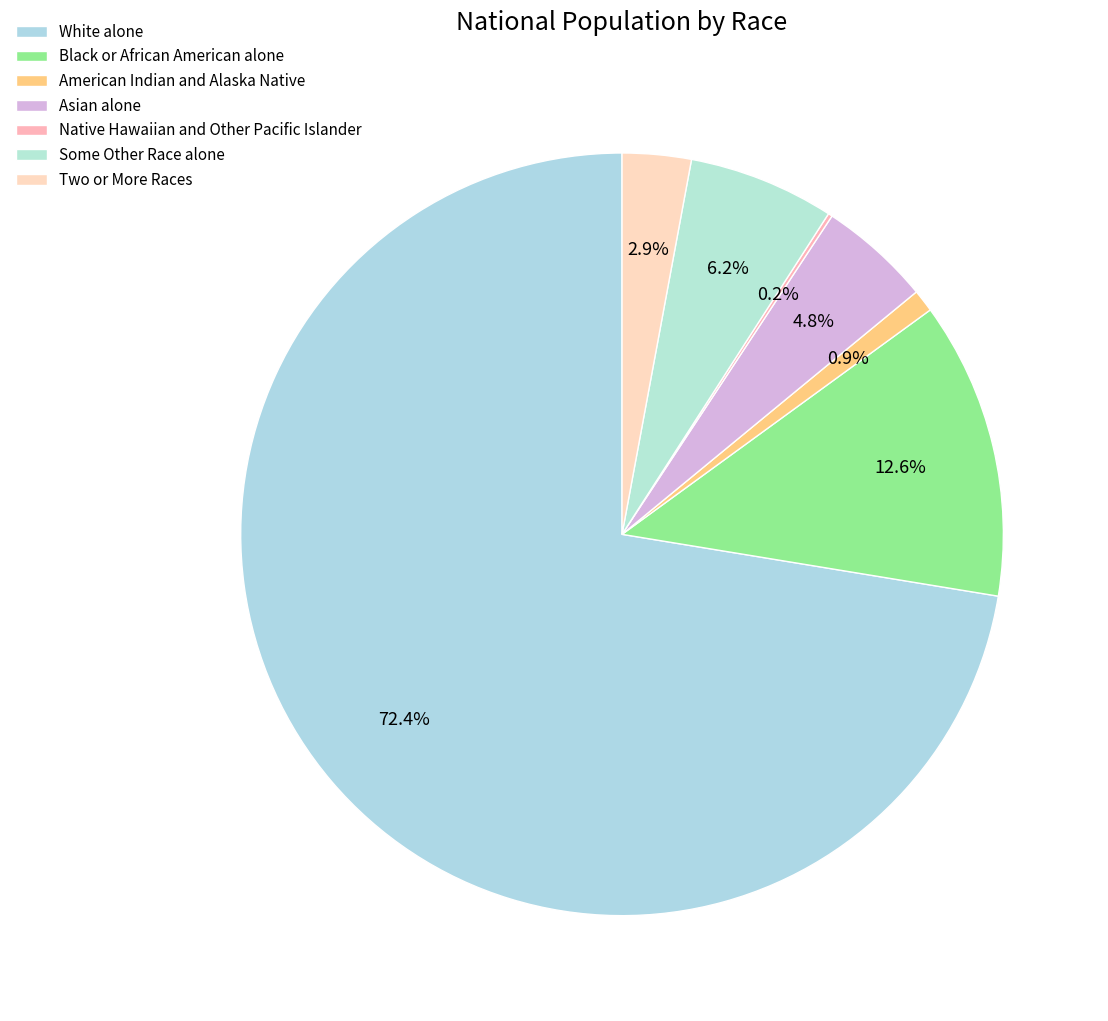

Do Native Hawaiian and Other Pacific Islander and Asian alone together represent more than half of the pie?

No